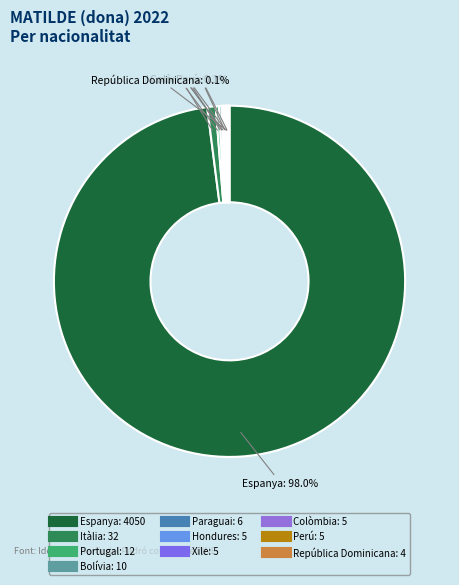

The Espanya slice represents 98% of the pie. True or false?

True